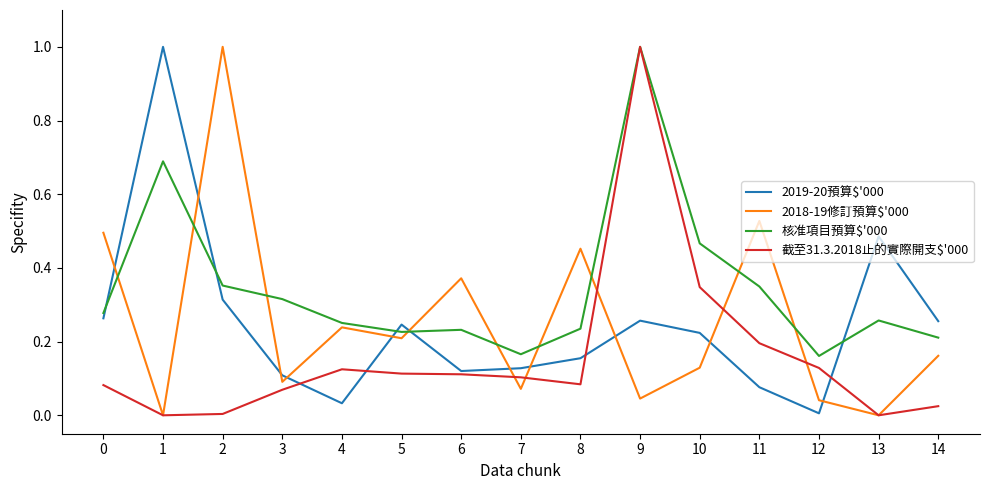

How many categories are shown in the chart?

15